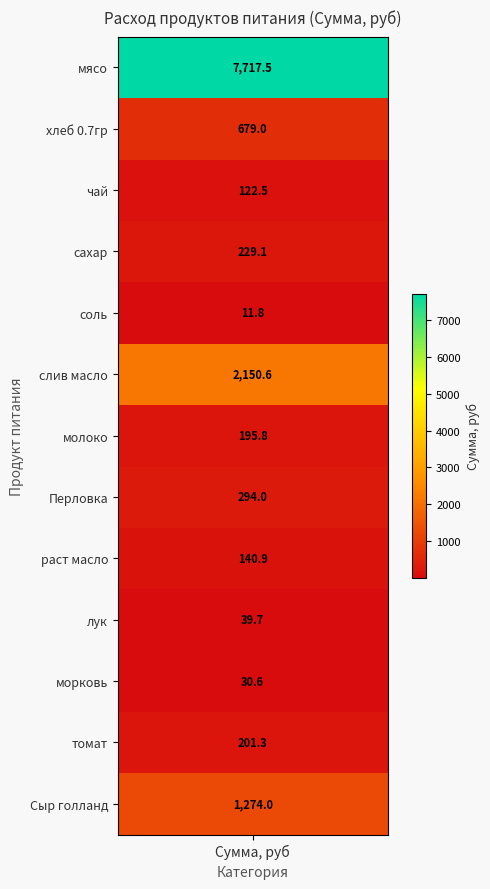

Which series has the largest total across all categories?

мясо